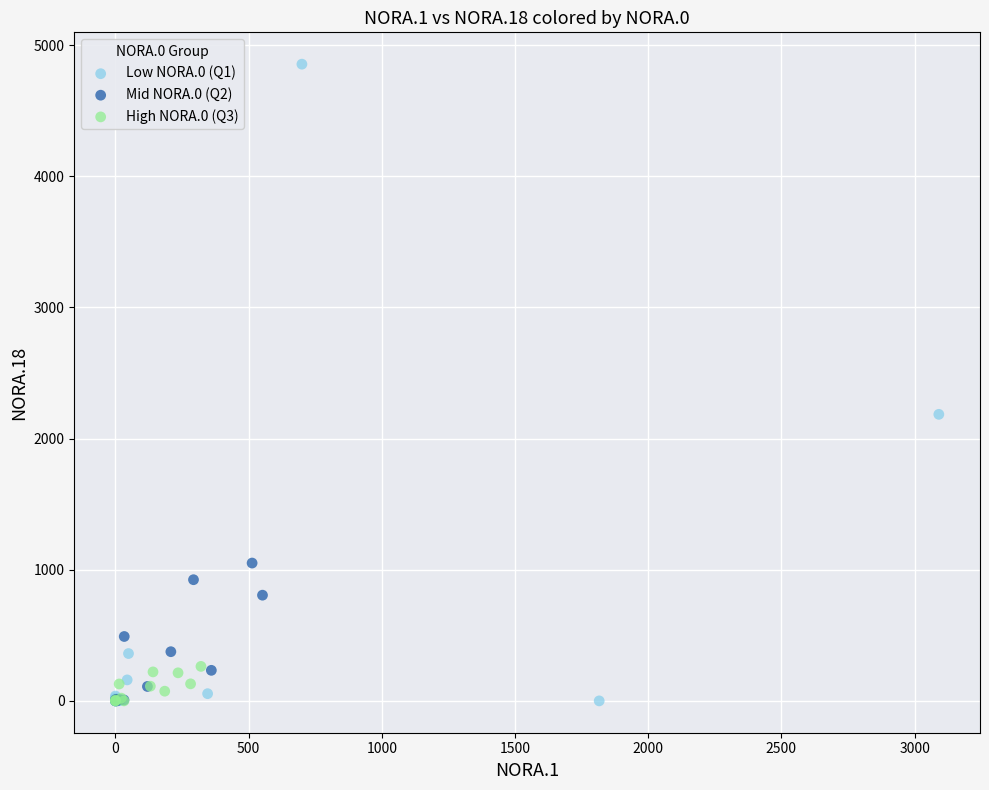

Which series has the widest spread of Y values?

Low NORA.0 (Q1)